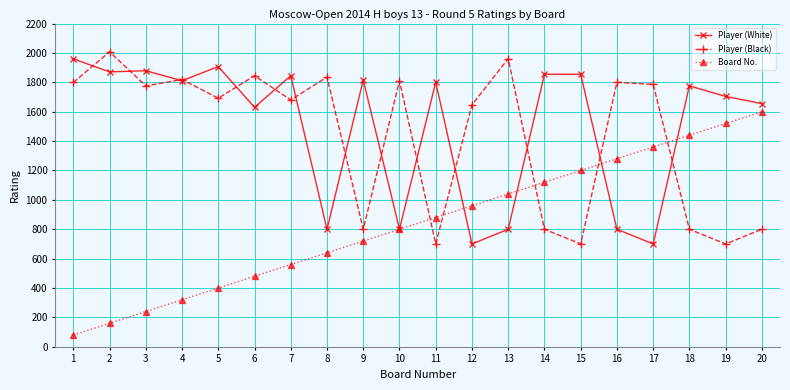

At how many categories does at least one series exceed 1090?

20